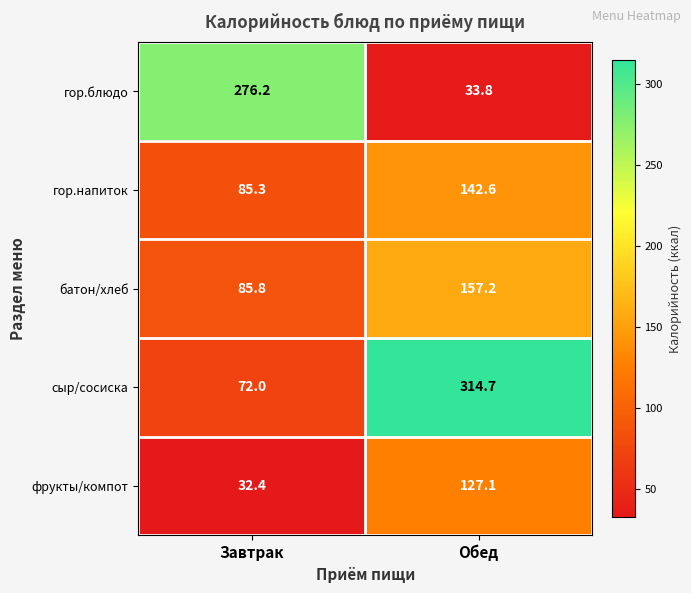

Rank the series at Завтрак from highest to lowest value.

гор.блюдо, батон/хлеб, гор.напиток, сыр/сосиска, фрукты/компот